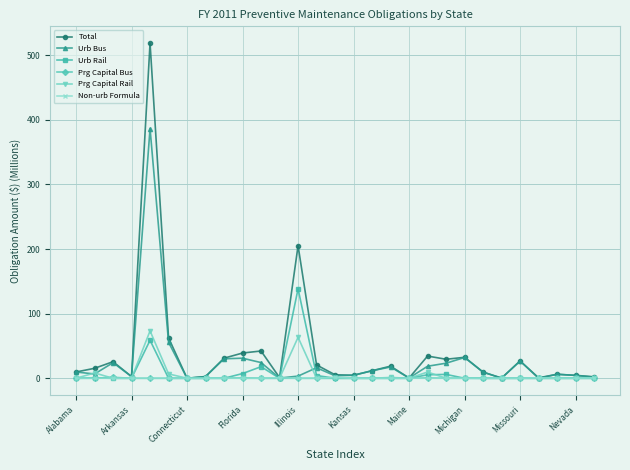

What is the sum of all Urb Bus values?

754.5